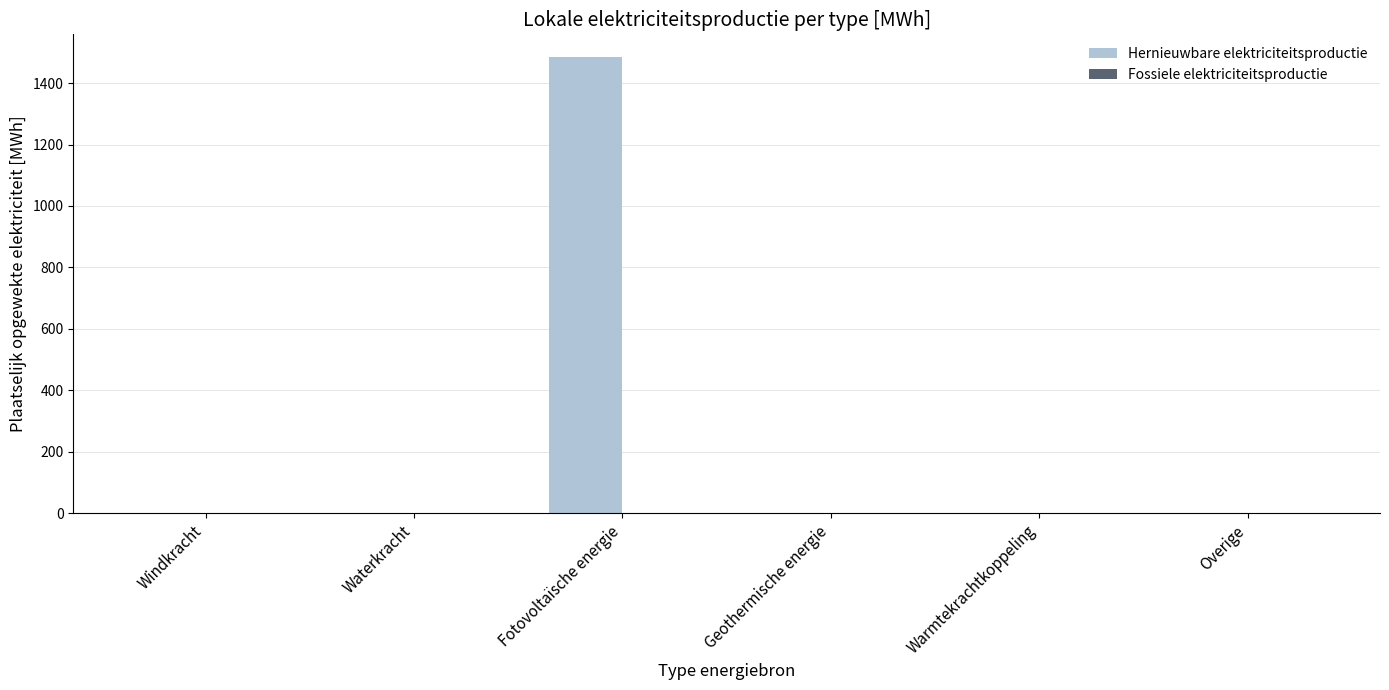

What is the change in value from Fotovoltaïsche energie to Warmtekrachtkoppeling?

-1484.2